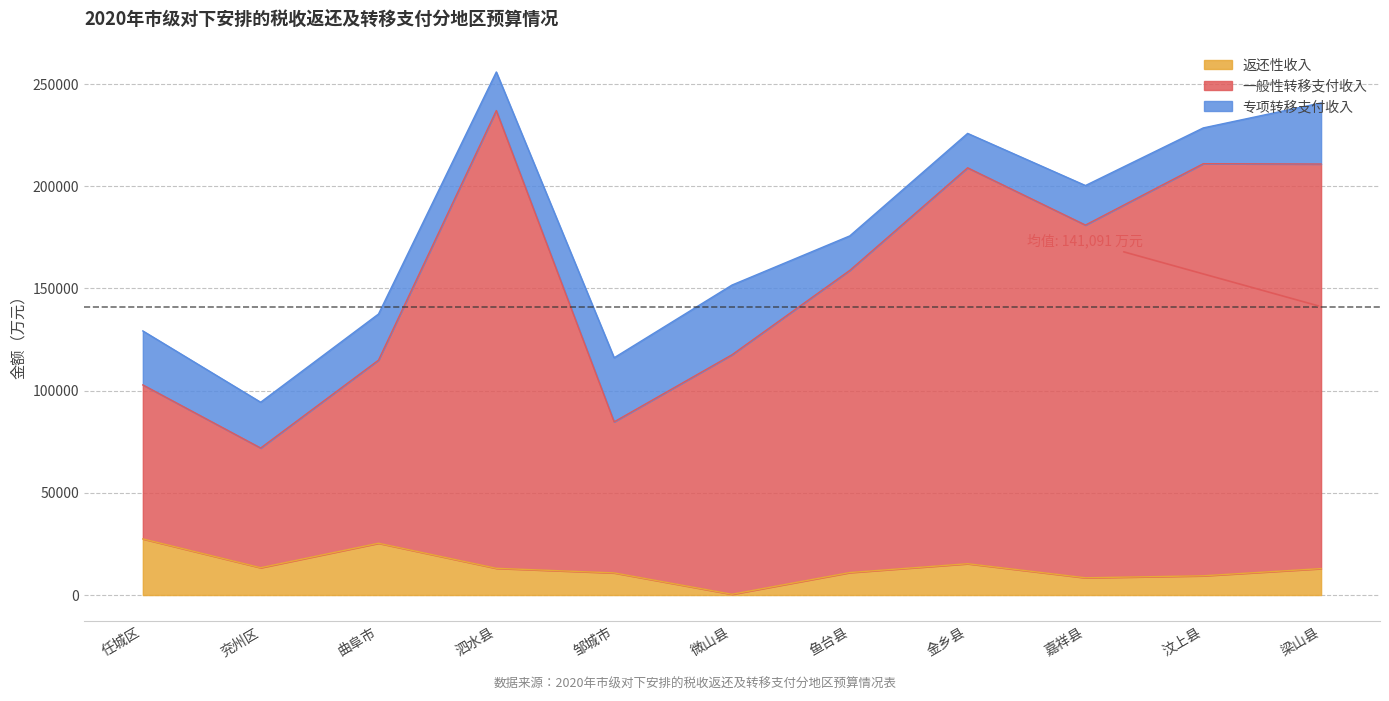

Which category has the lowest value in the 返还性收入 series?

微山县